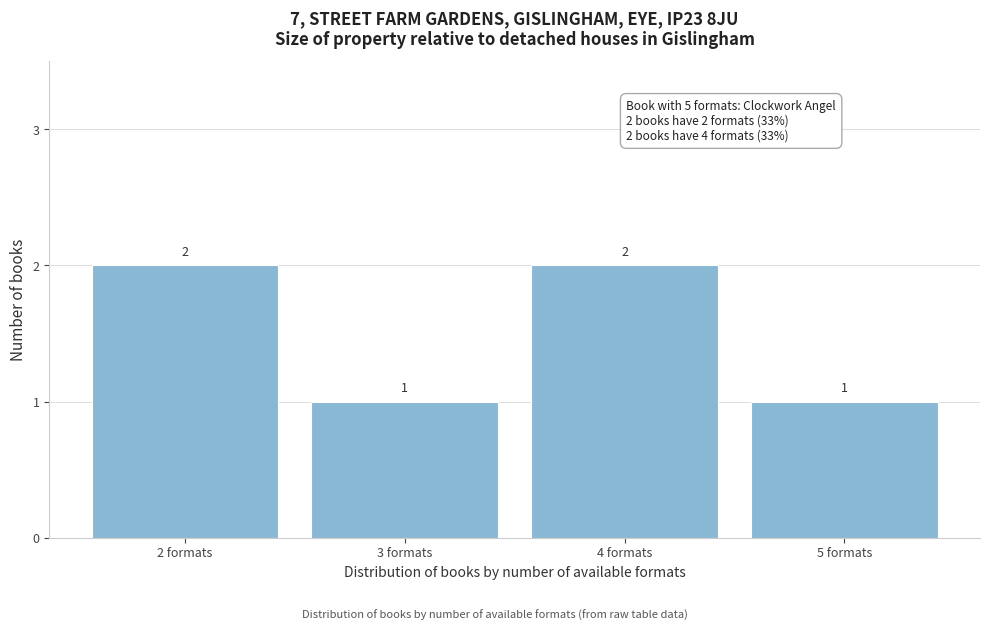

Reading right to left, list all the values displayed in this chart.

1	2	1	2